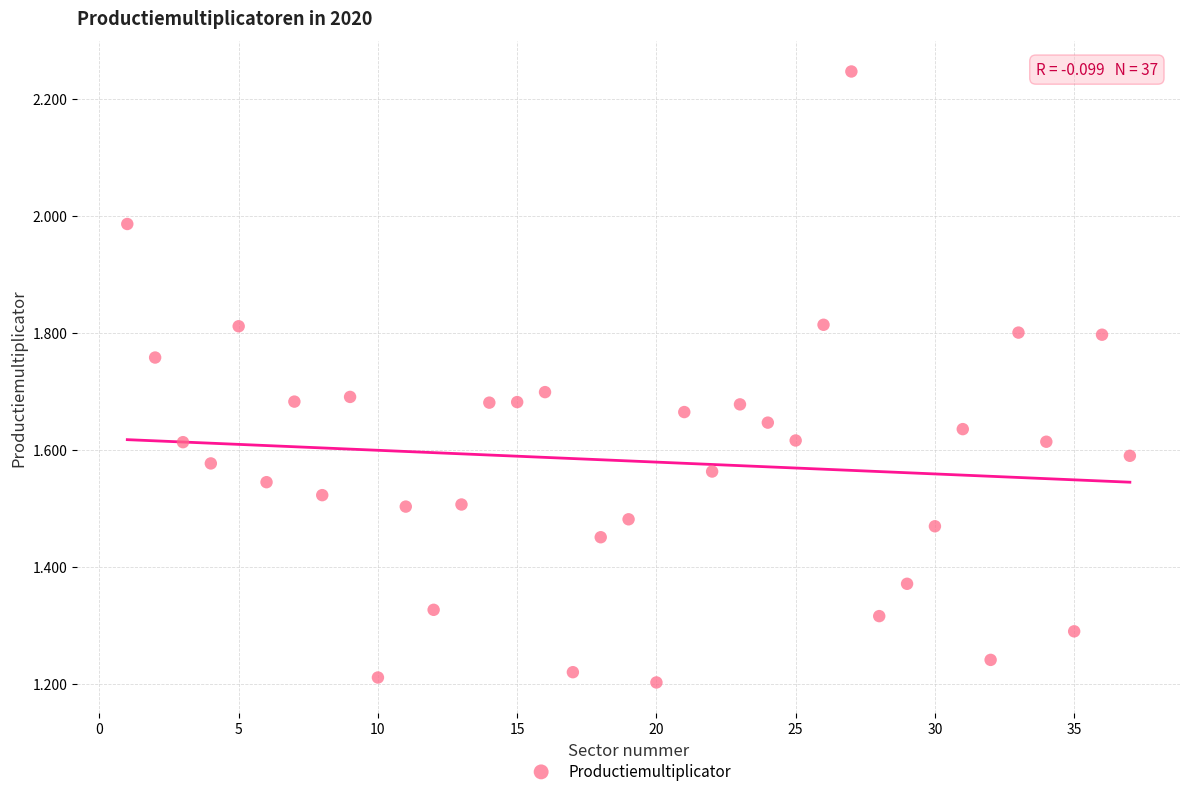

What is the range of X values (max minus min)?

36.0